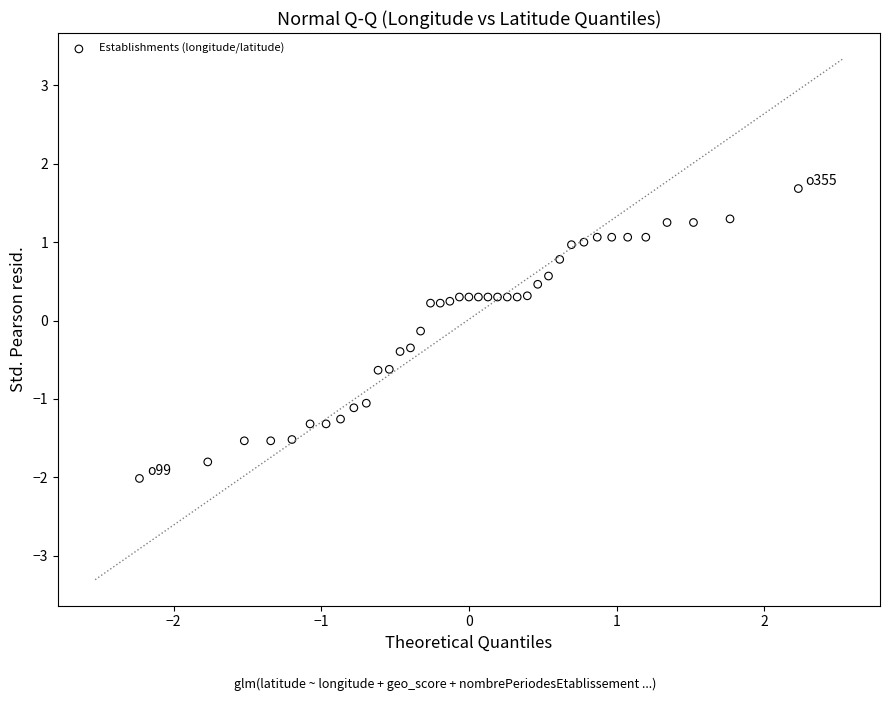

What is the range of X values (max minus min)?

4.5